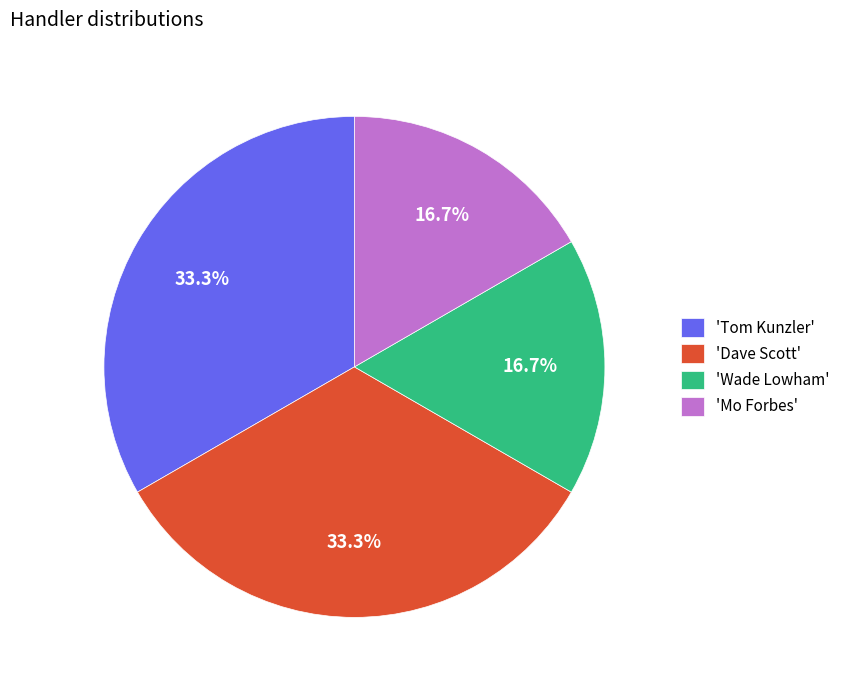

Between 'Tom Kunzler' and 'Wade Lowham', which is larger?

'Tom Kunzler'